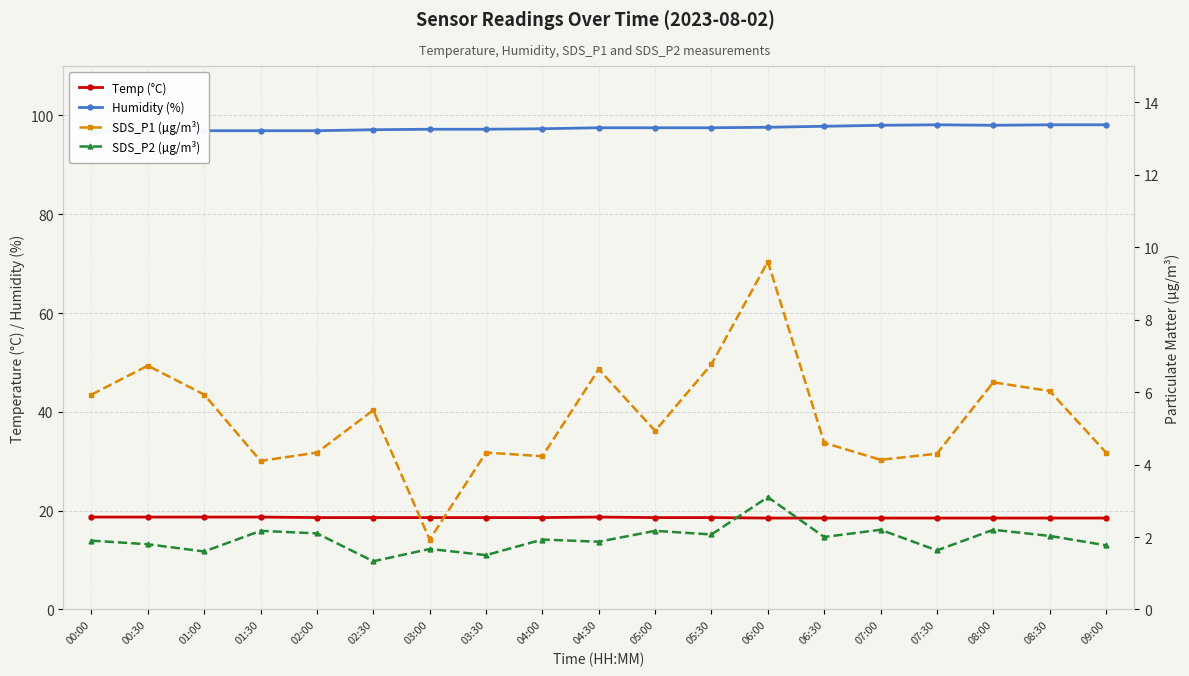

What position from the right is 05:00?

9